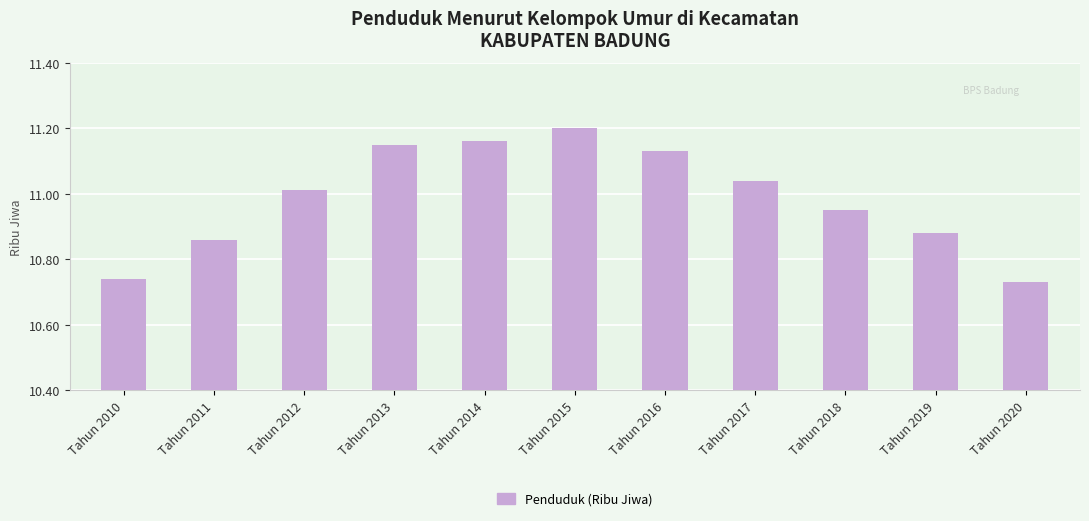

What is the sum of the values at Tahun 2016 and Tahun 2017?

22.2